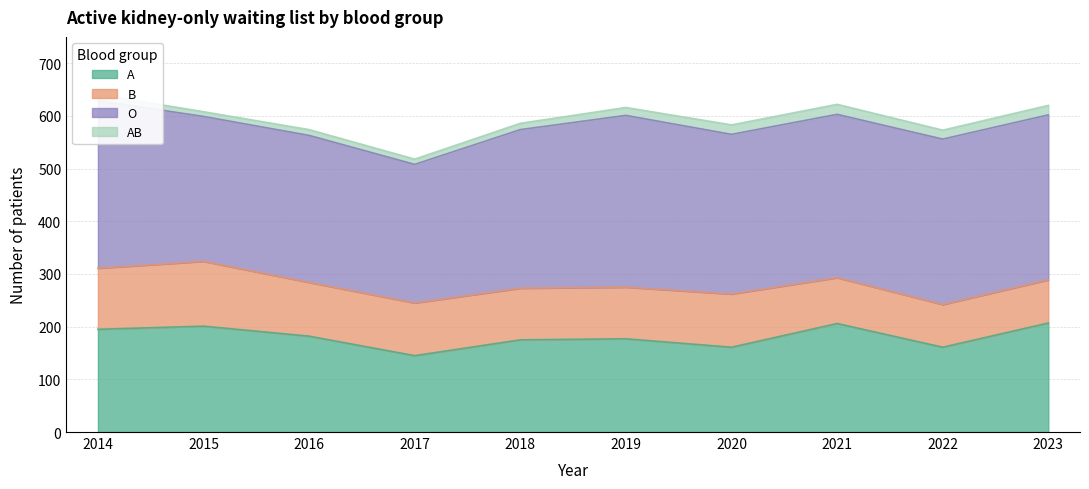

What is the value of the A point at the 8th from the left?

206